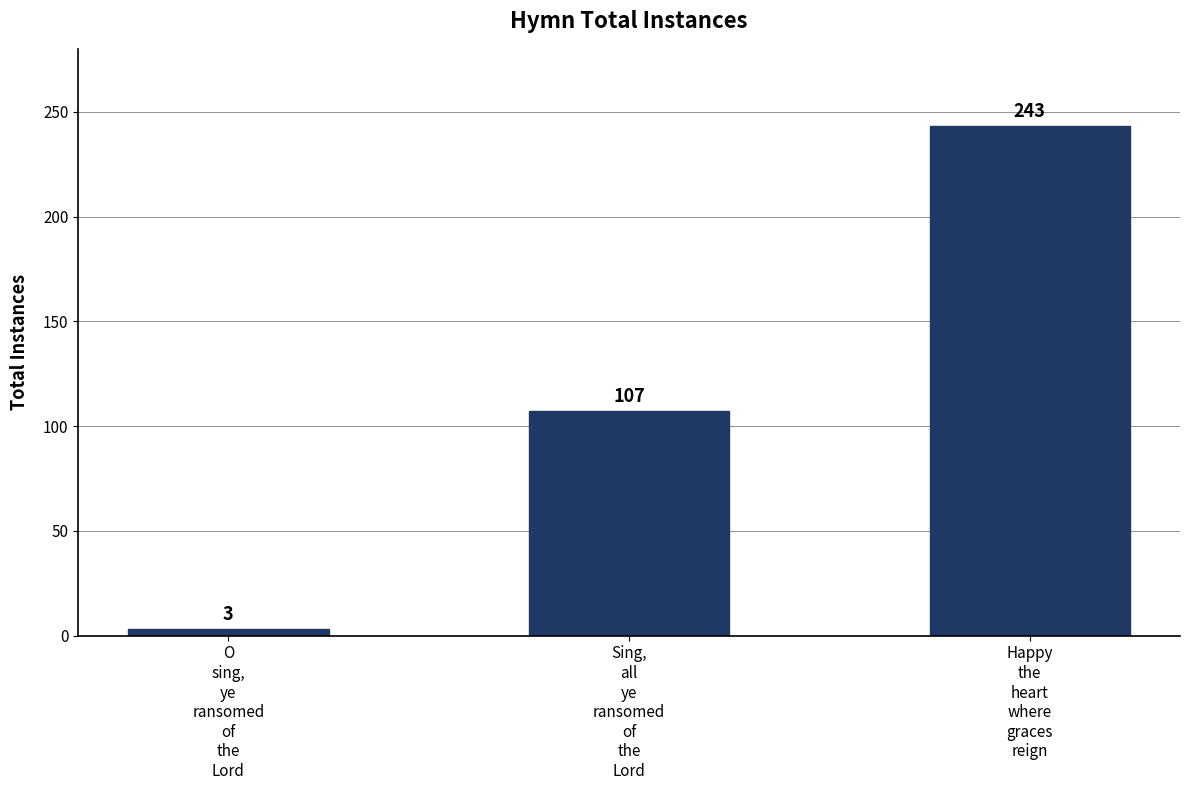

List the labels in order of value, smallest first.

O
sing,
ye
ransomed
of
the
Lord, Sing,
all
ye
ransomed
of
the
Lord, Happy
the
heart
where
graces
reign